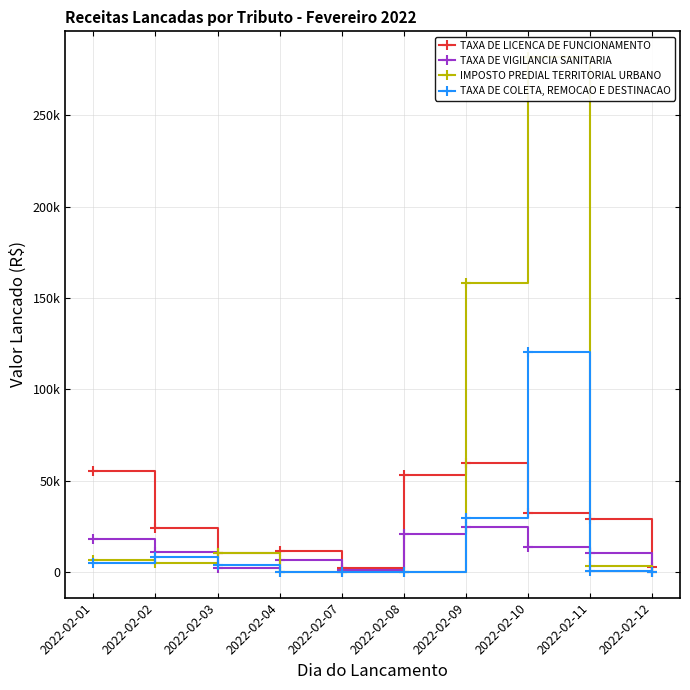

True or false: TAXA DE VIGILANCIA SANITARIA has a value of 24872.8 at 2022-02-01.

False